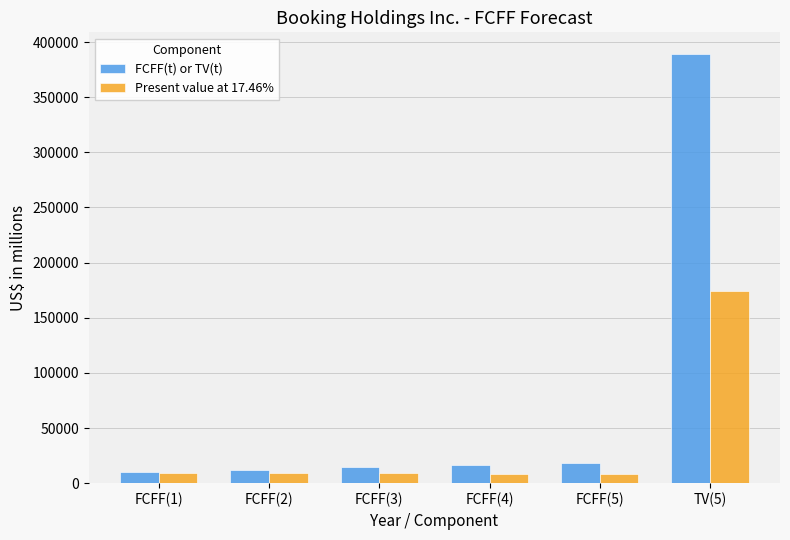

What is the maximum value for Present value at 17.46%?

174157